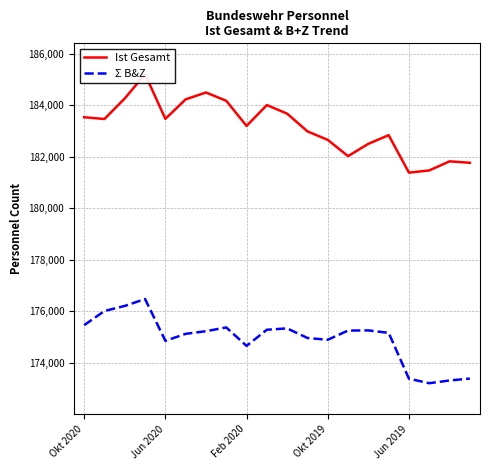

What is the lowest value of the Σ B&Z series?

173201